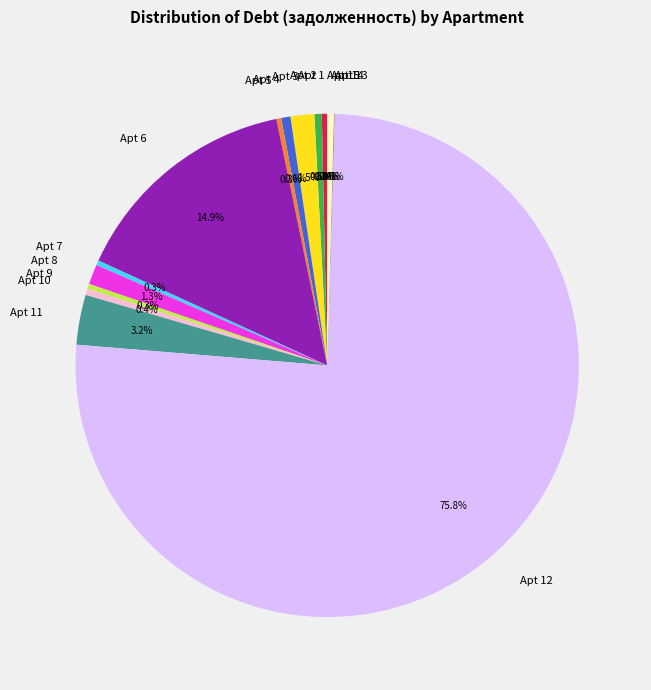

Between Apt 8 and Apt 10, which is larger?

Apt 8